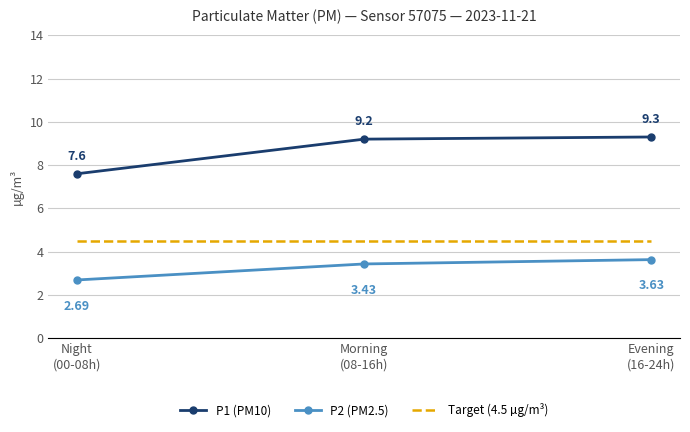

At which category is the sum across all series the highest?

Evening
(16-24h)